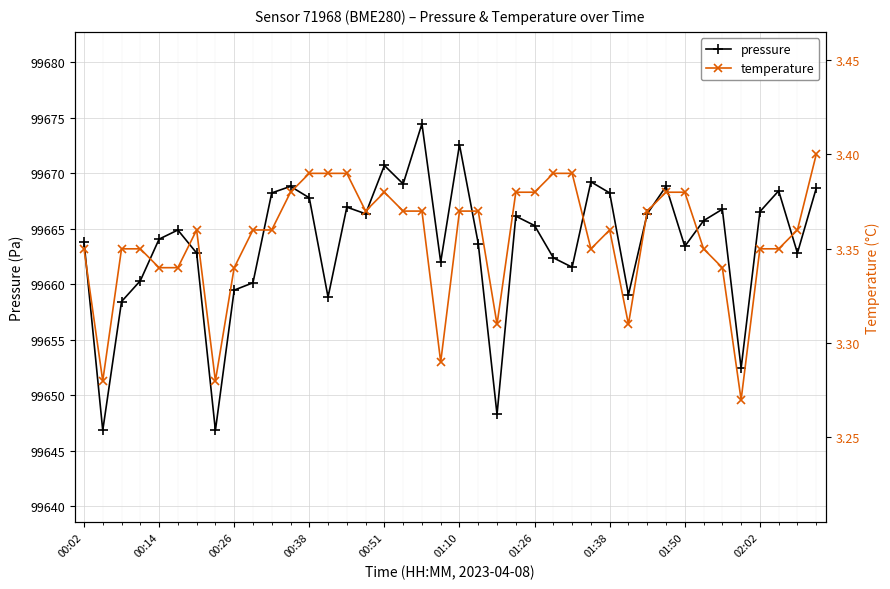

Does the chart display data point markers on the line(s)?

Yes